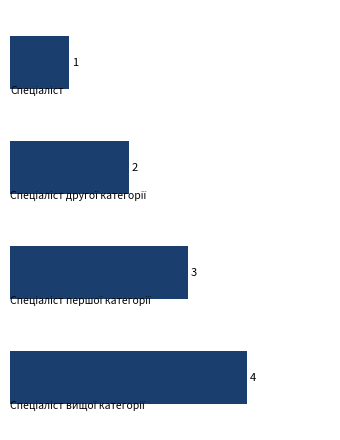

What is the maximum value shown in the chart?

4